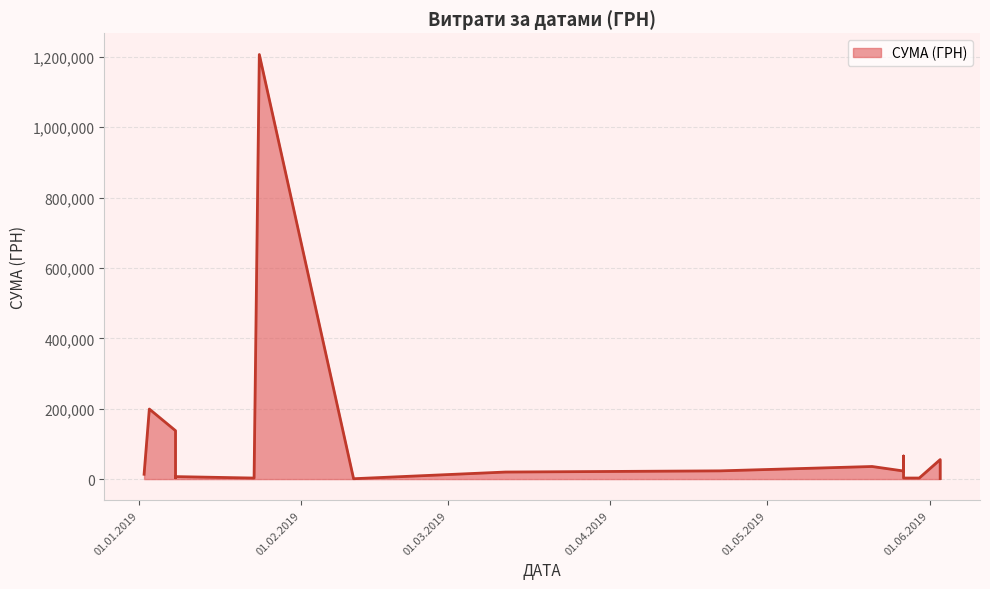

Which label corresponds to the largest value in the chart?

24.01.2019